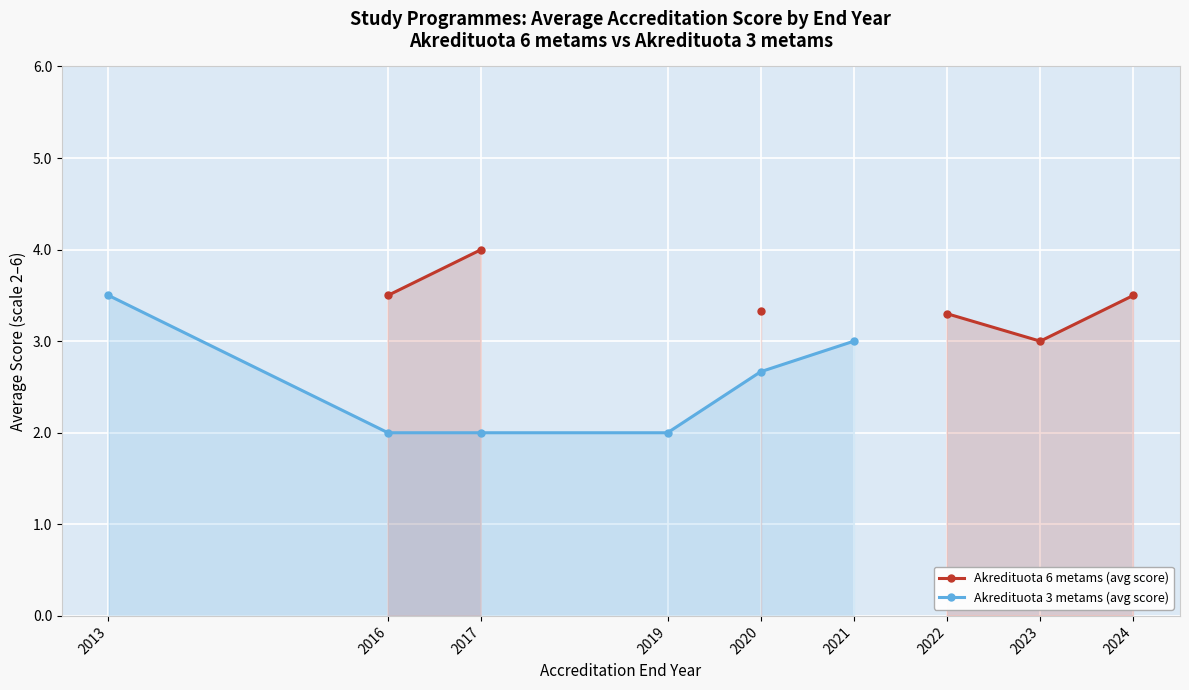

True or false: Akredituota 3 metams (avg score) and Akredituota 6 metams (avg score) cross at least once.

False